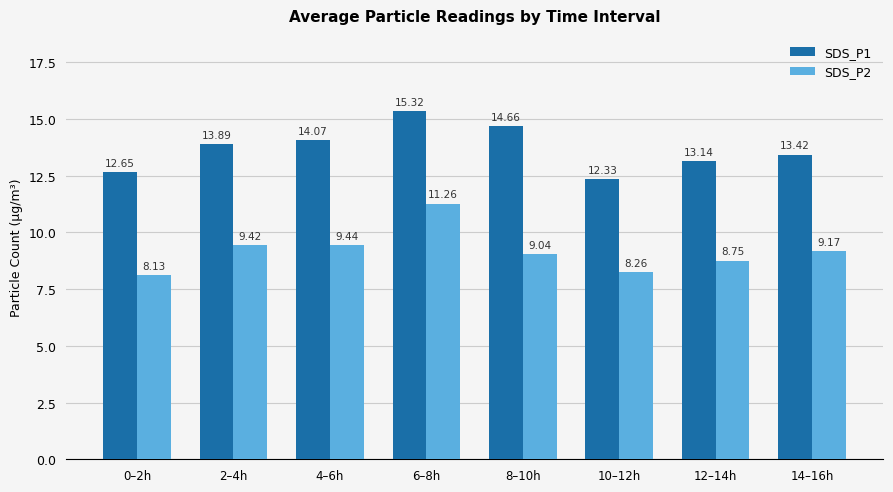

Is it true that SDS_P2 equals 8.1 at 0–2h?

True